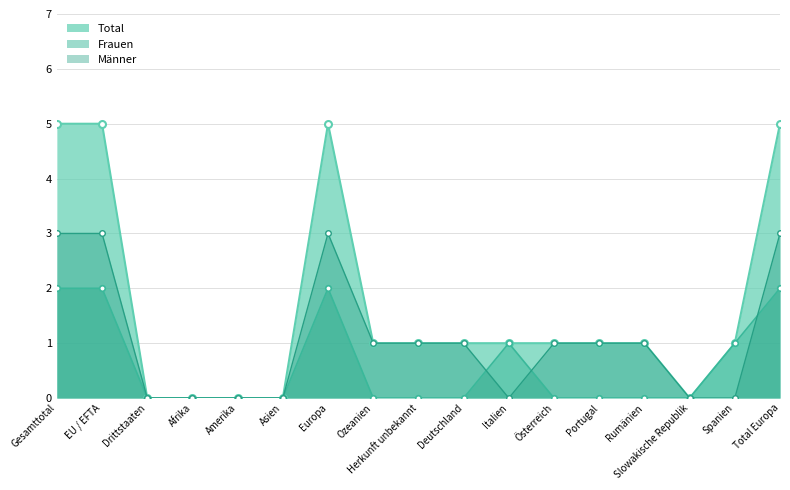

What is the difference between the maximum and minimum values in the Frauen series?

2